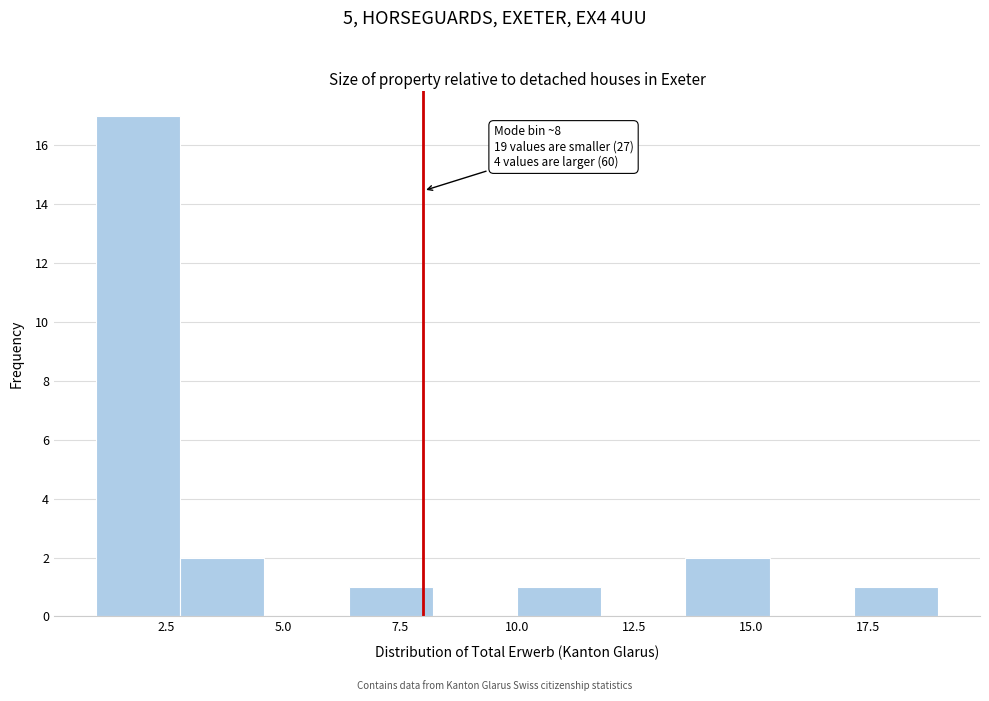

Around what value on the x-axis is the tallest bar? Give the approximate position of its centre, as read against the axis.

2.0